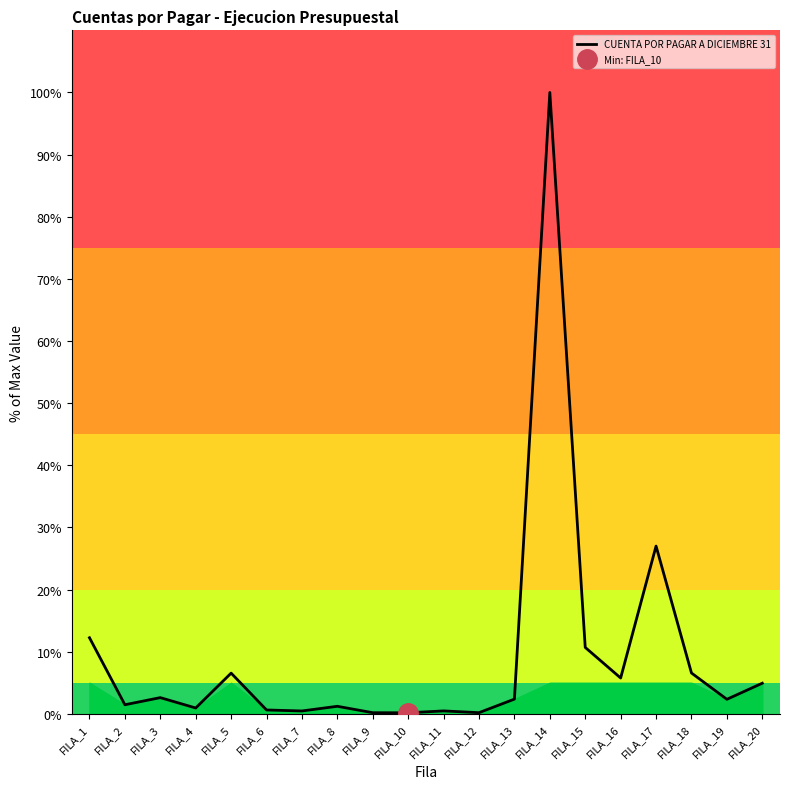

Does the chart have visible grid lines?

No